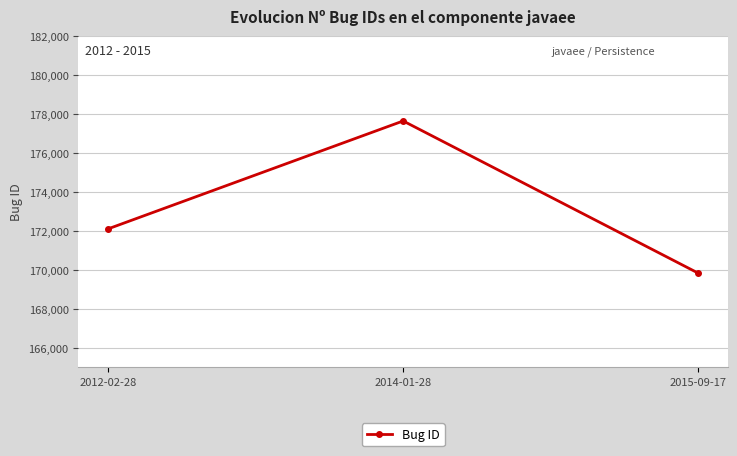

What is the sum of all values?

519552